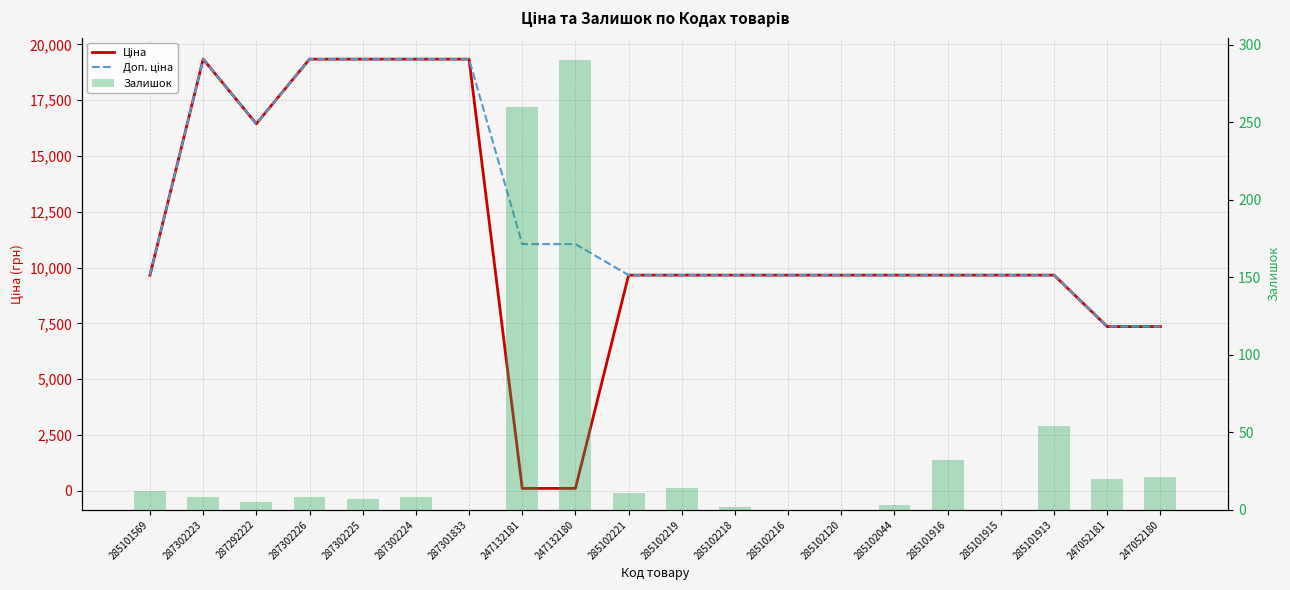

What are all the series names shown in the legend?

Ціна, Доп. ціна, Залишок